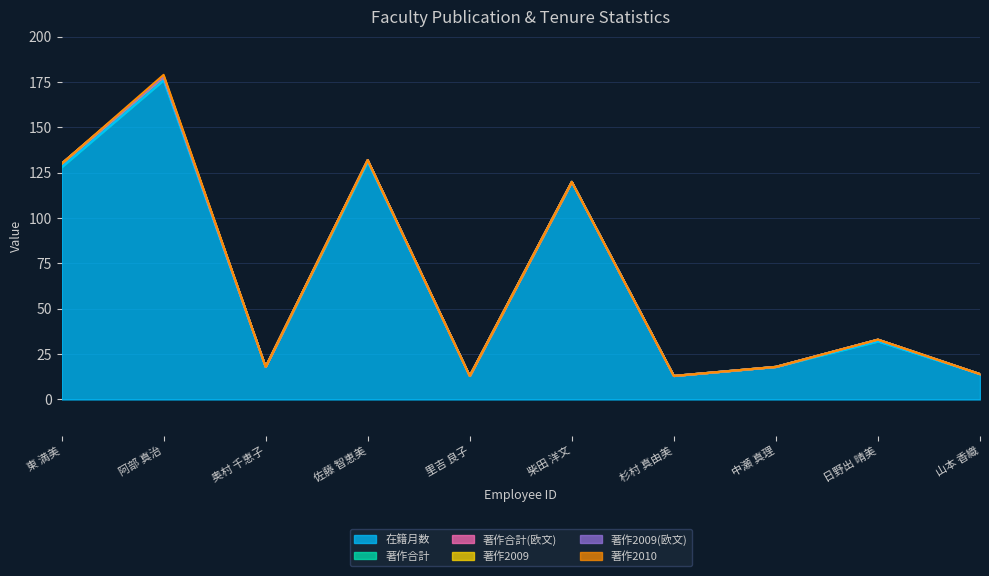

True or false: 著作2010 and 著作合計 cross at least once.

False